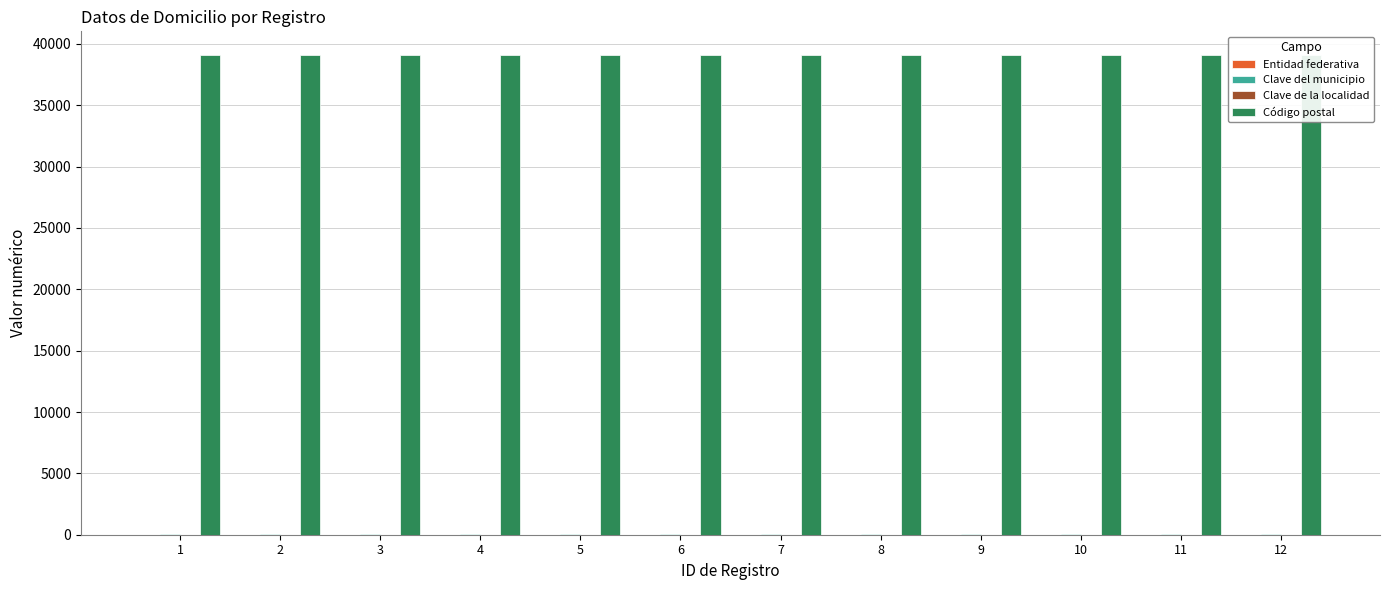

What is the value of the Código postal bar at the 11th from the left?

39070